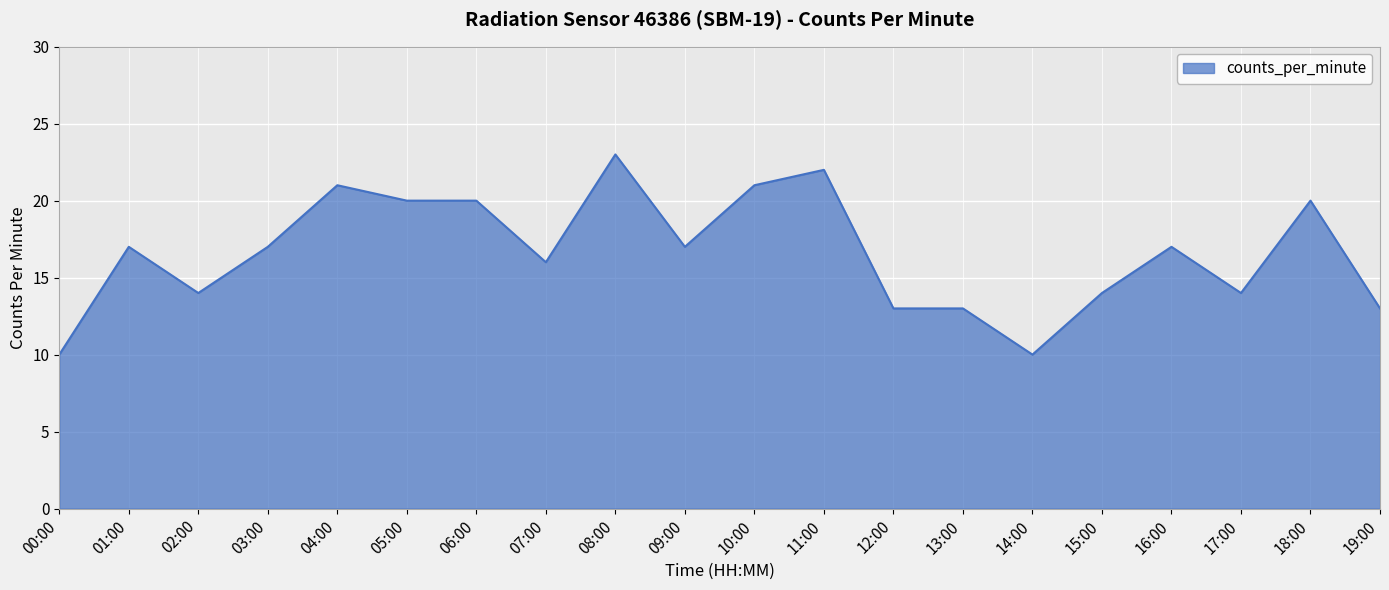

The chart shows a value of 14 at 02:00. True or false?

True